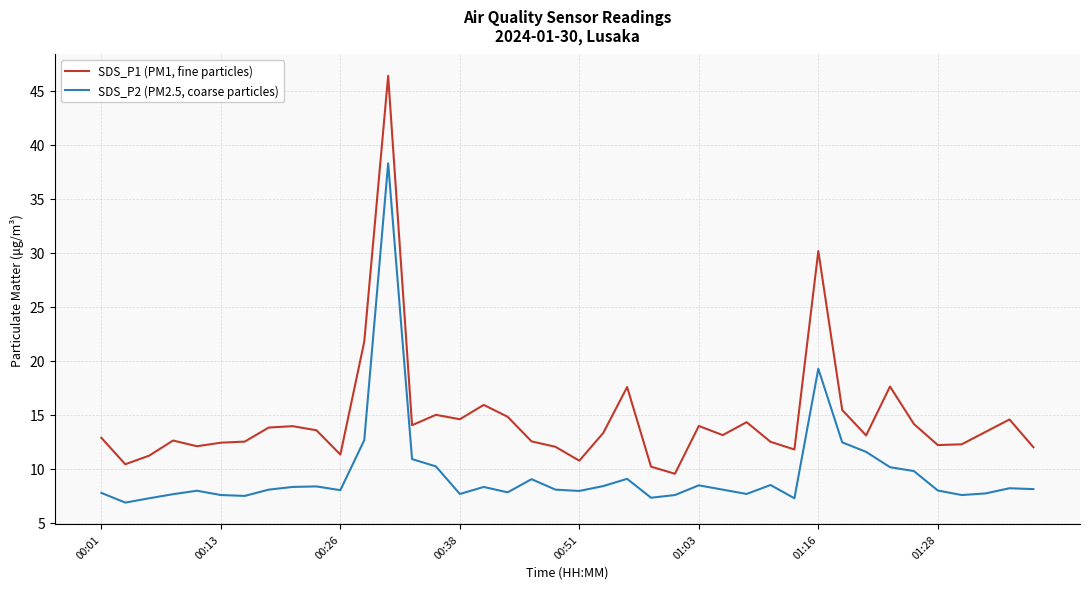

Which series has the widest spread of values?

SDS_P1 (PM1, fine particles)